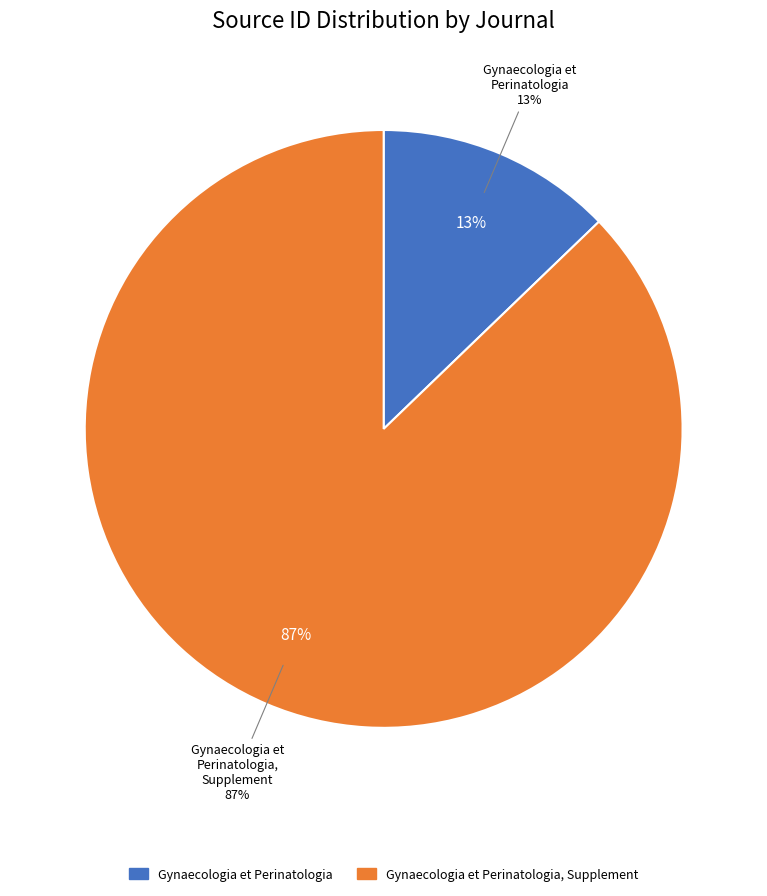

To the nearest percent, what portion does Gynaecologia et Perinatologia represent?

13%